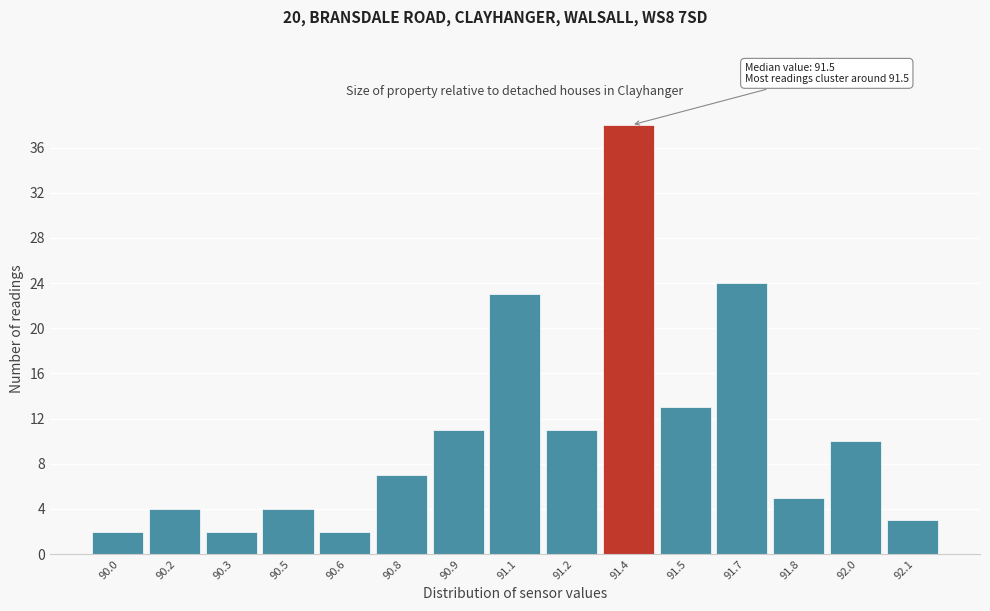

Reading left to right, list all the values displayed in this chart.

2	4	2	4	2	7	11	23	11	38	13	24	5	10	3